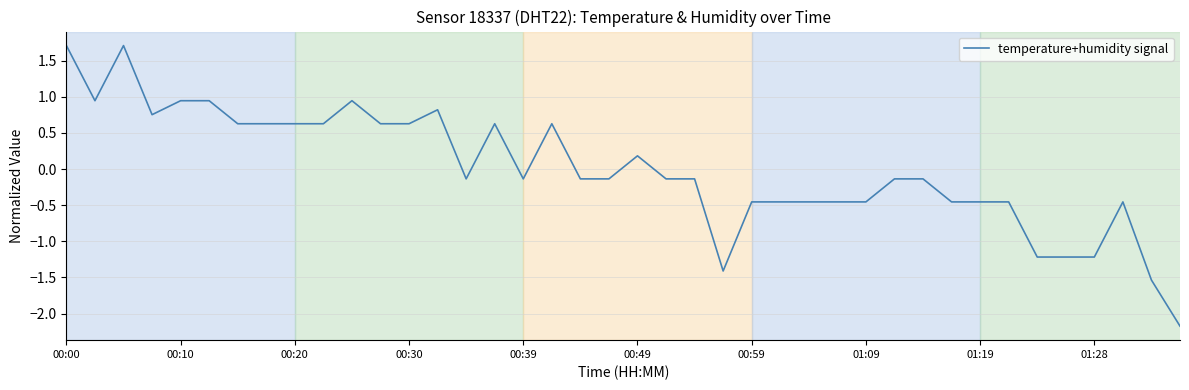

What is the smallest value displayed?

-2.2